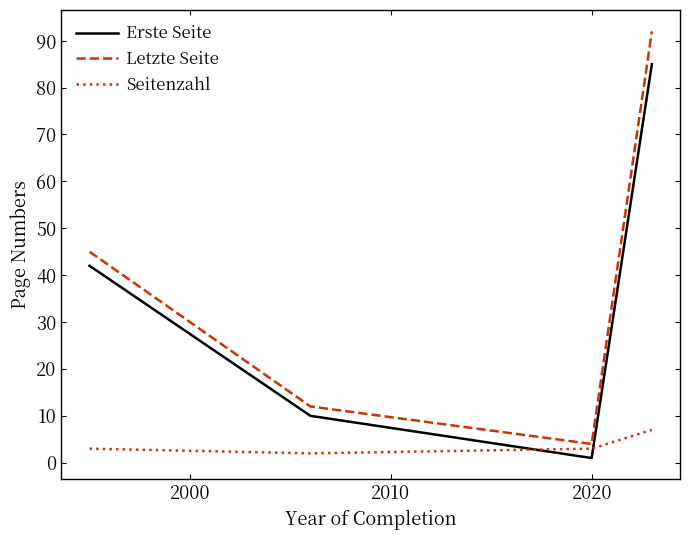

What are all the series names shown in the legend?

Erste Seite, Letzte Seite, Seitenzahl